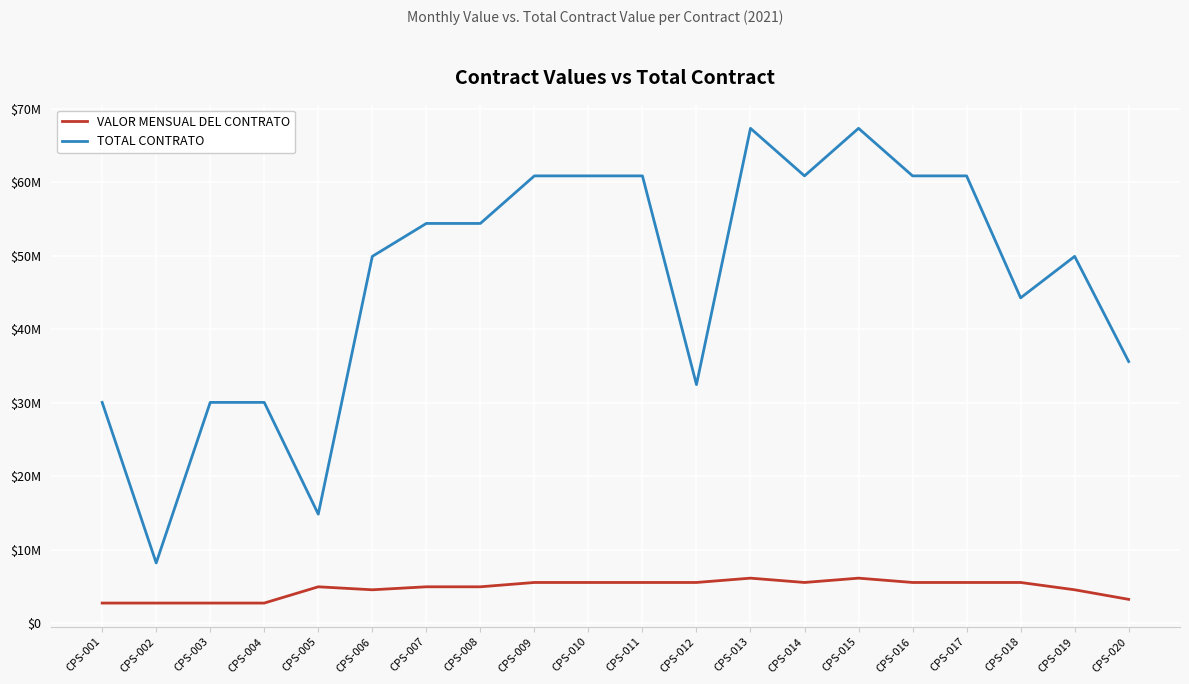

Where is VALOR MENSUAL DEL CONTRATO nearest to the value 4425537?

CPS-006